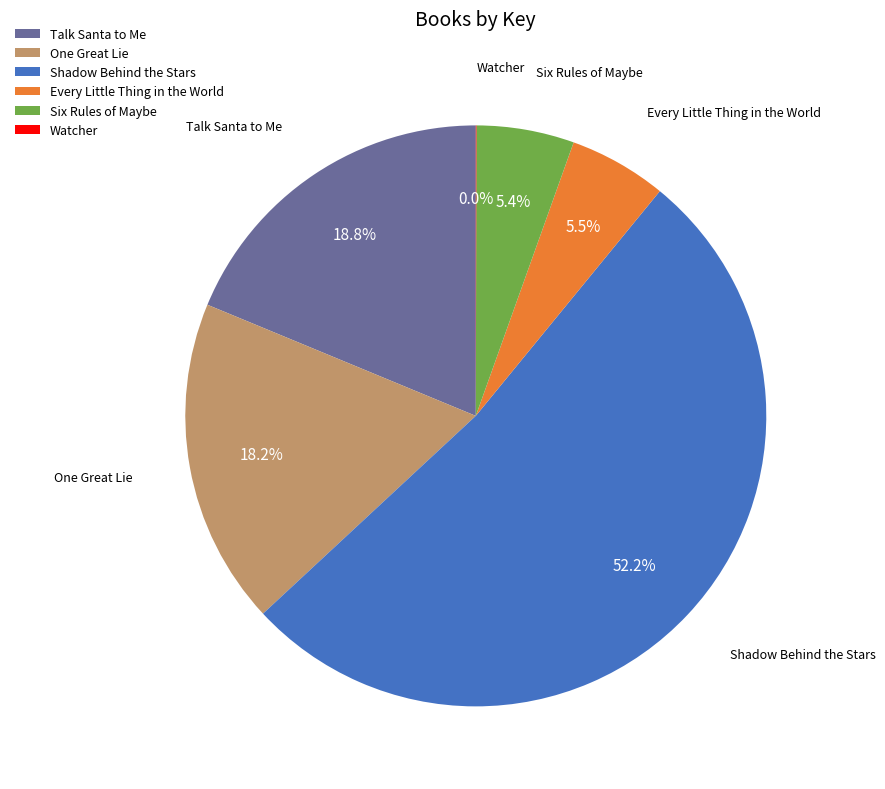

Which slice is the largest?

Shadow Behind the Stars